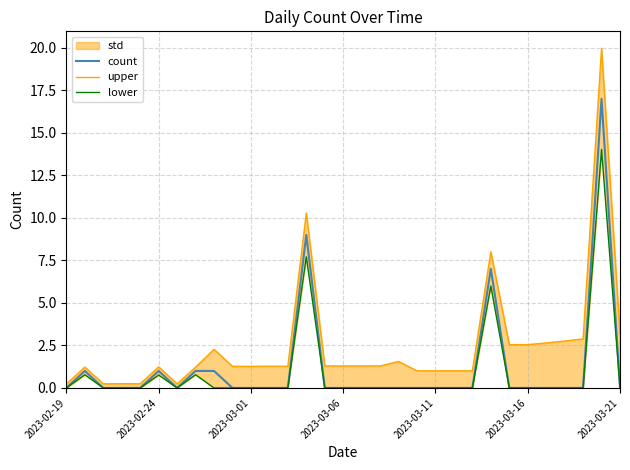

What is the maximum value for count?

17